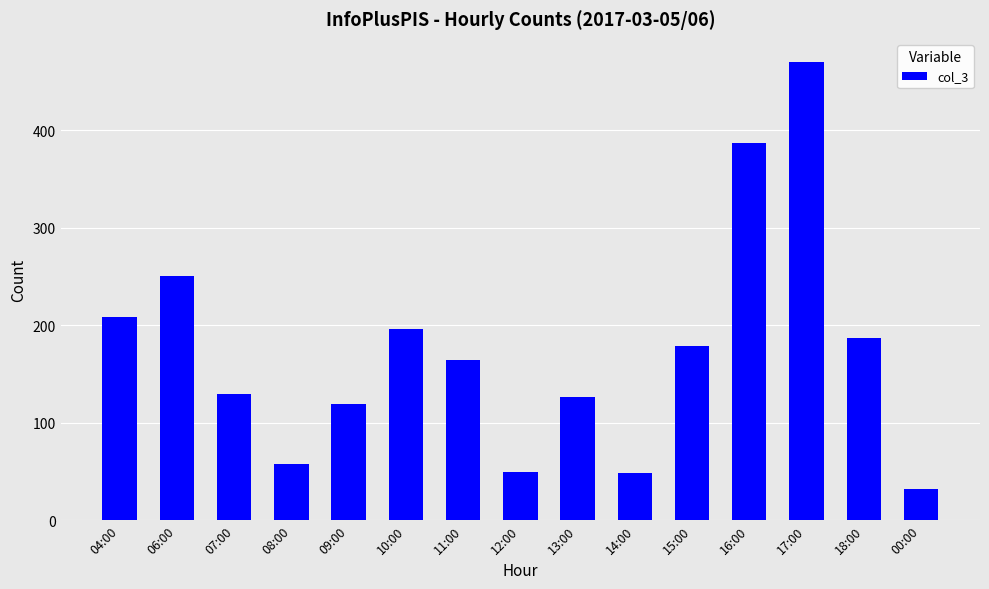

Where is the data nearest to the value 251?

06:00